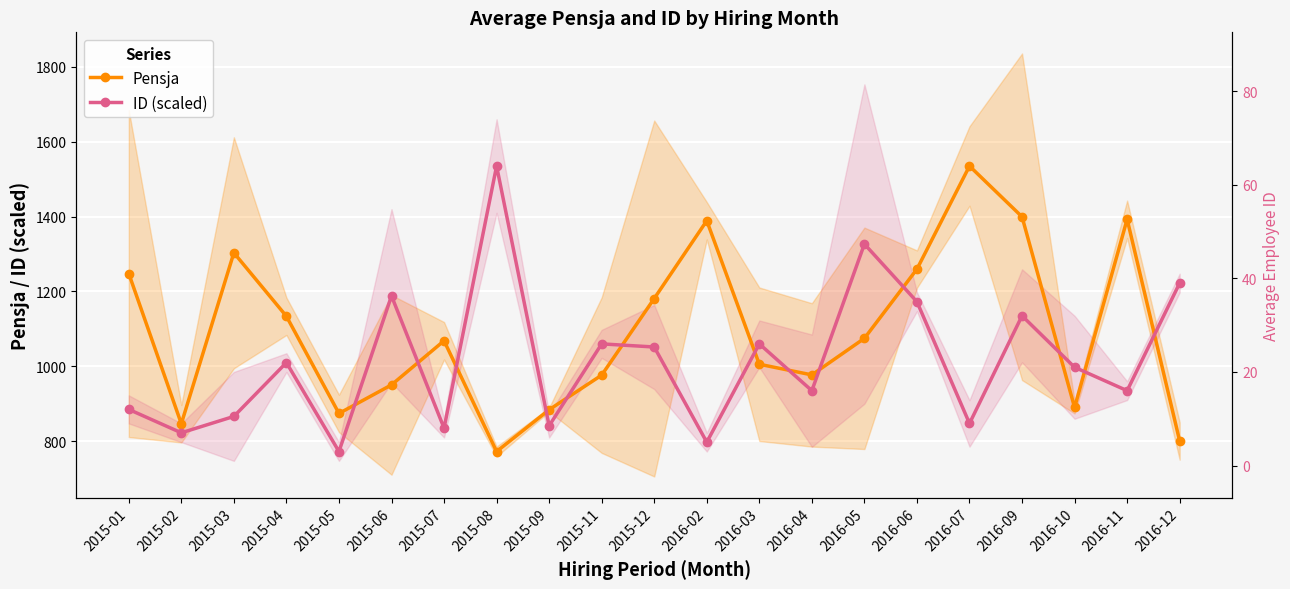

What are all the series names shown in the legend?

Pensja, ID (scaled)